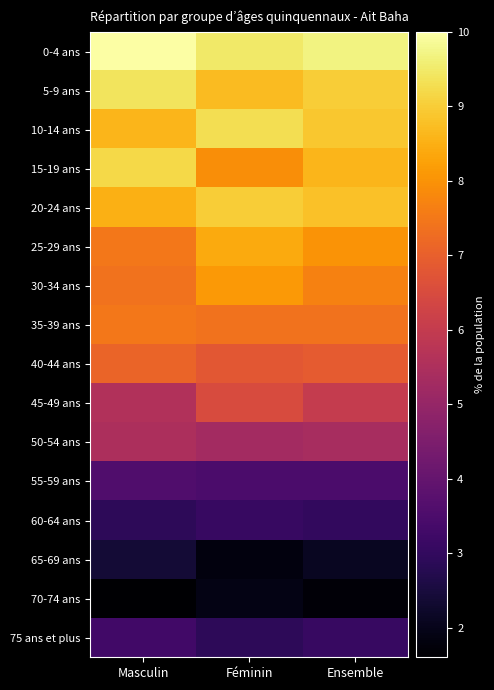

At which category does the chart reach its peak across all series?

Masculin